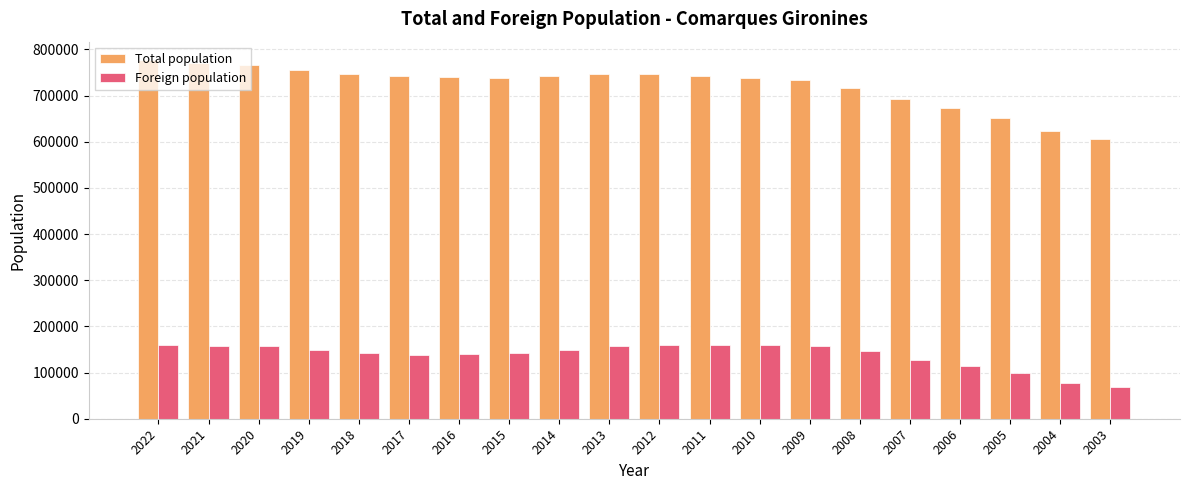

Rank the series by their average value, from highest to lowest.

Total population, Foreign population